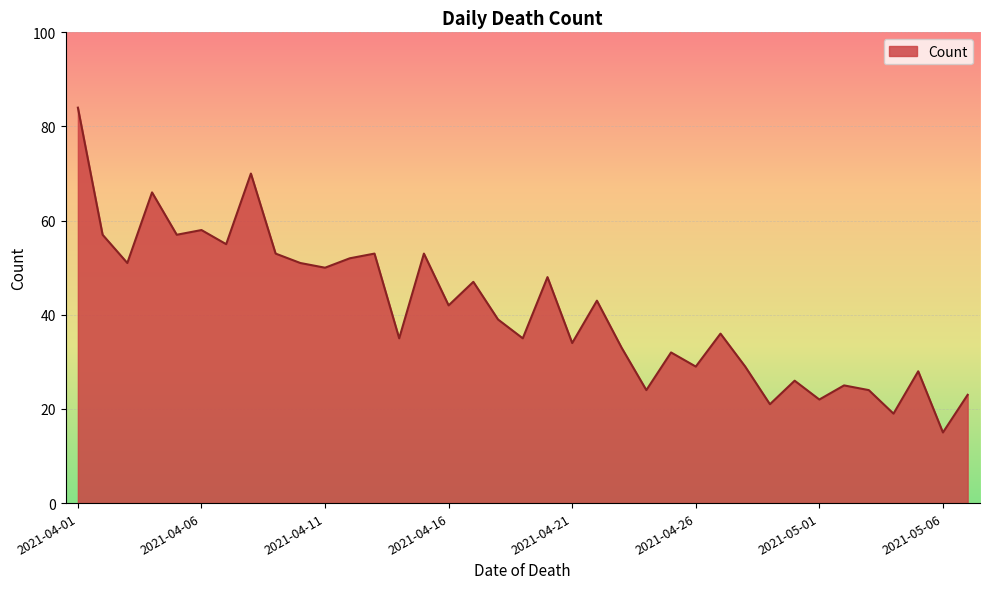

What is the maximum value shown in the chart?

84